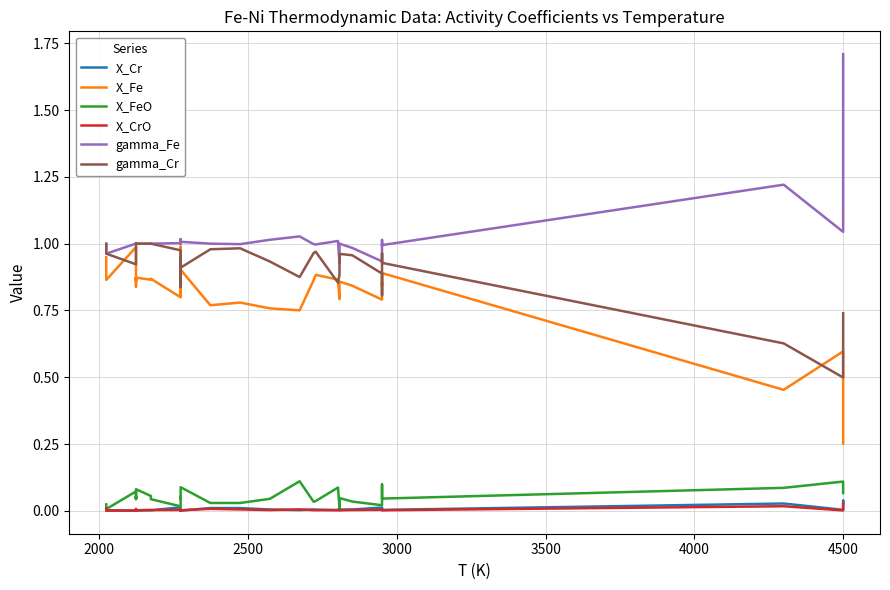

What are all the series names shown in the legend?

X_Cr, X_Fe, X_FeO, X_CrO, gamma_Fe, gamma_Cr